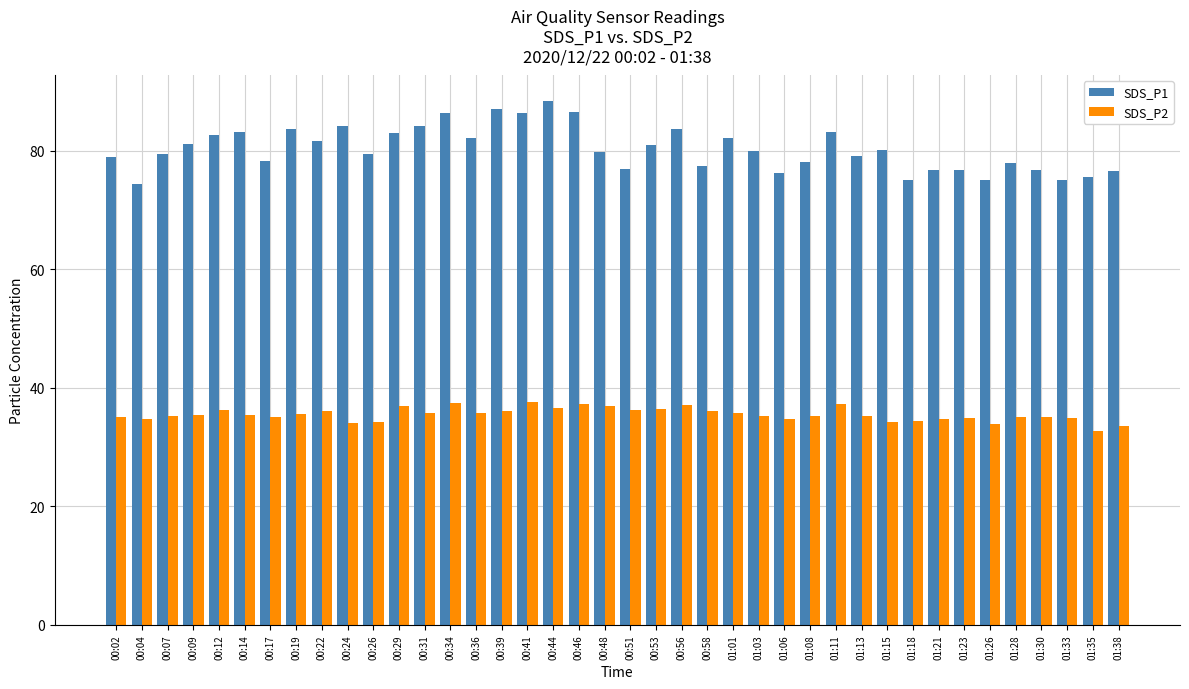

What is the average value of the SDS_P1 series?

80.3